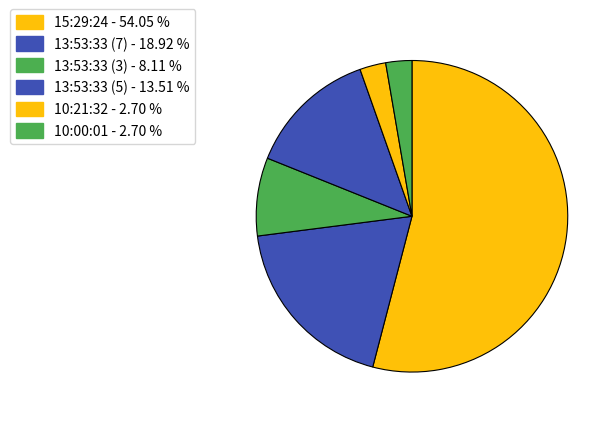

The 13:53:33 (5) slice represents 1% of the pie. True or false?

False